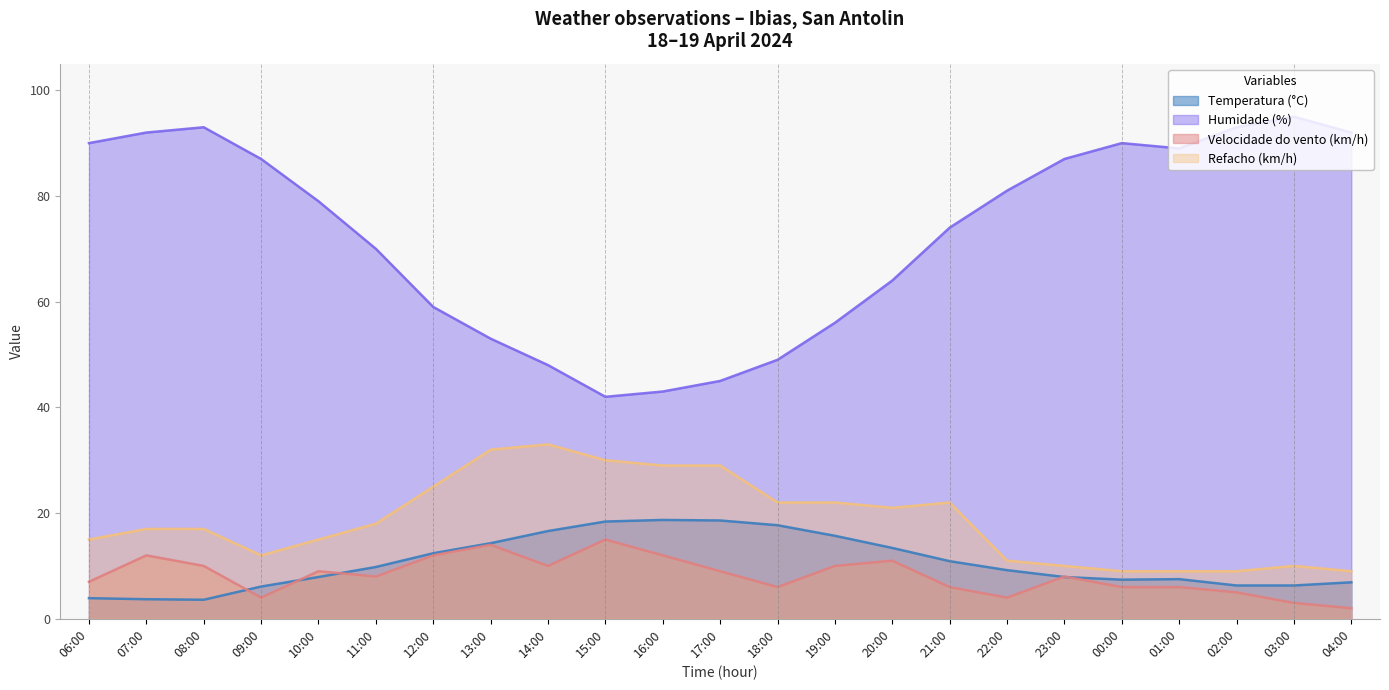

List the series in order of their peak value, lowest first.

Velocidade do vento (km/h), Temperatura (°C), Refacho (km/h), Humidade (%)